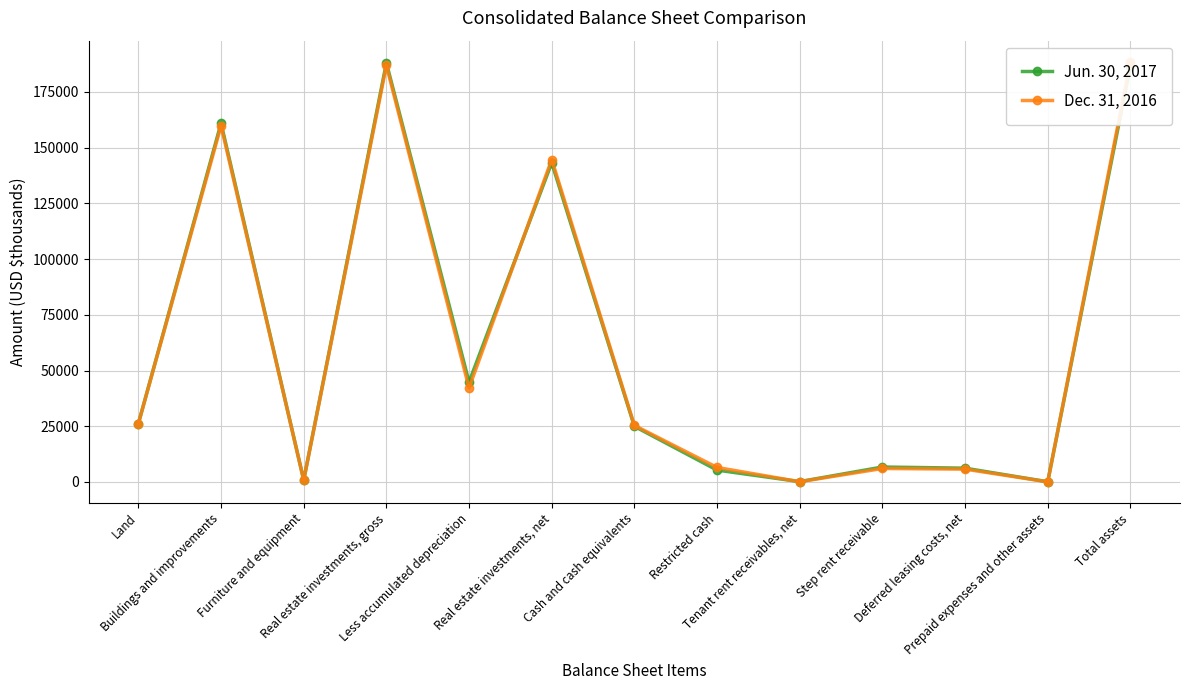

Count the number of categories in the chart.

13